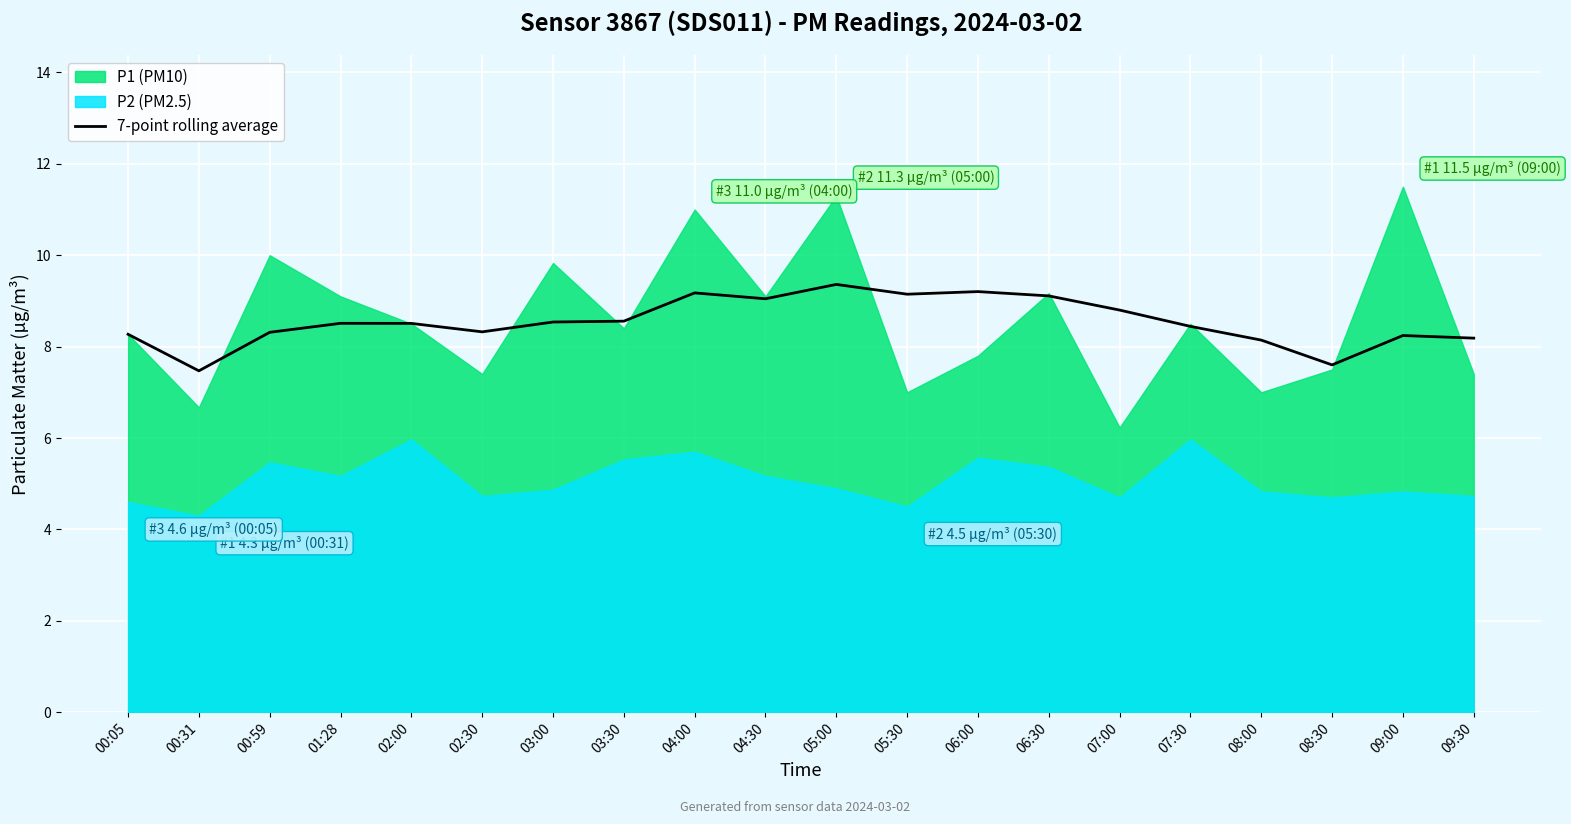

How many lines are shown in the chart?

1